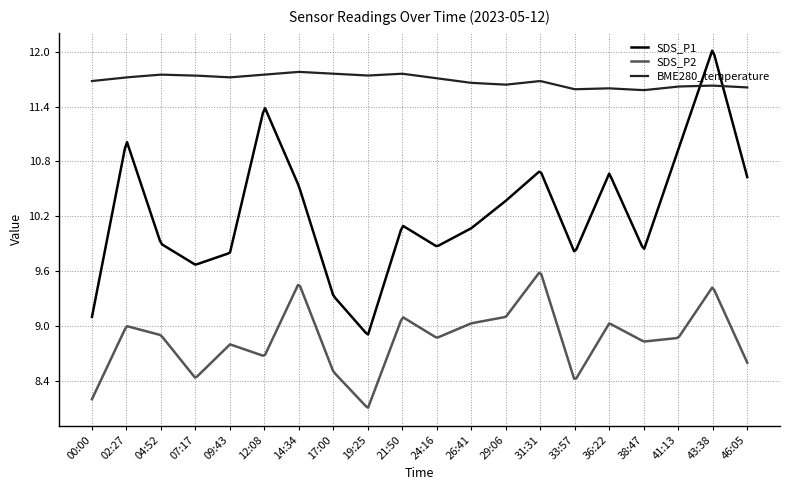

True or false: SDS_P2 has more than 0 interior local peaks.

True